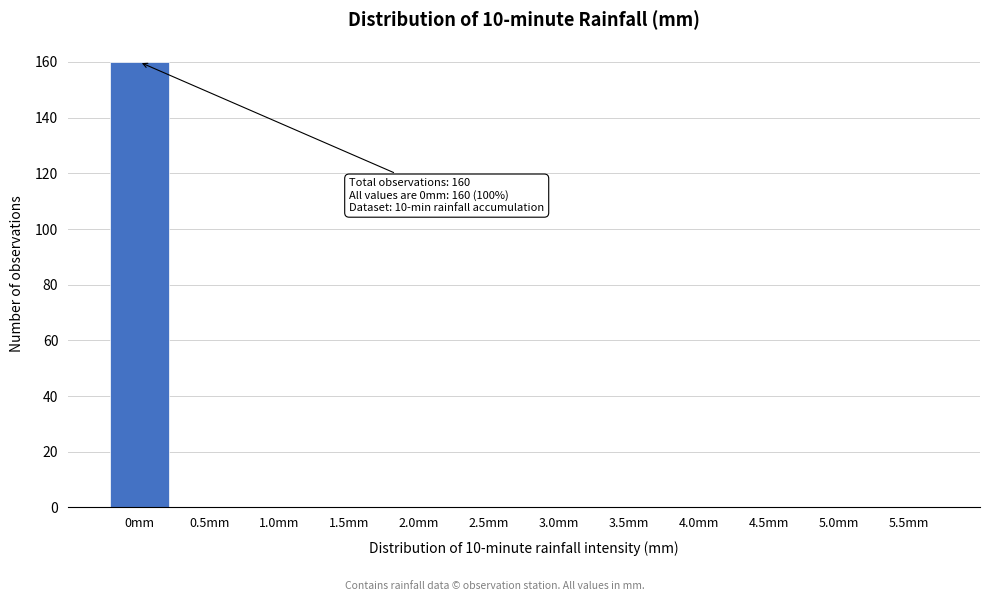

Reading left to right, transcribe all the data shown in this chart.

0mm=160	0.5mm=0	1.0mm=0	1.5mm=0	2.0mm=0	2.5mm=0	3.0mm=0	3.5mm=0	4.0mm=0	4.5mm=0	5.0mm=0	5.5mm=0